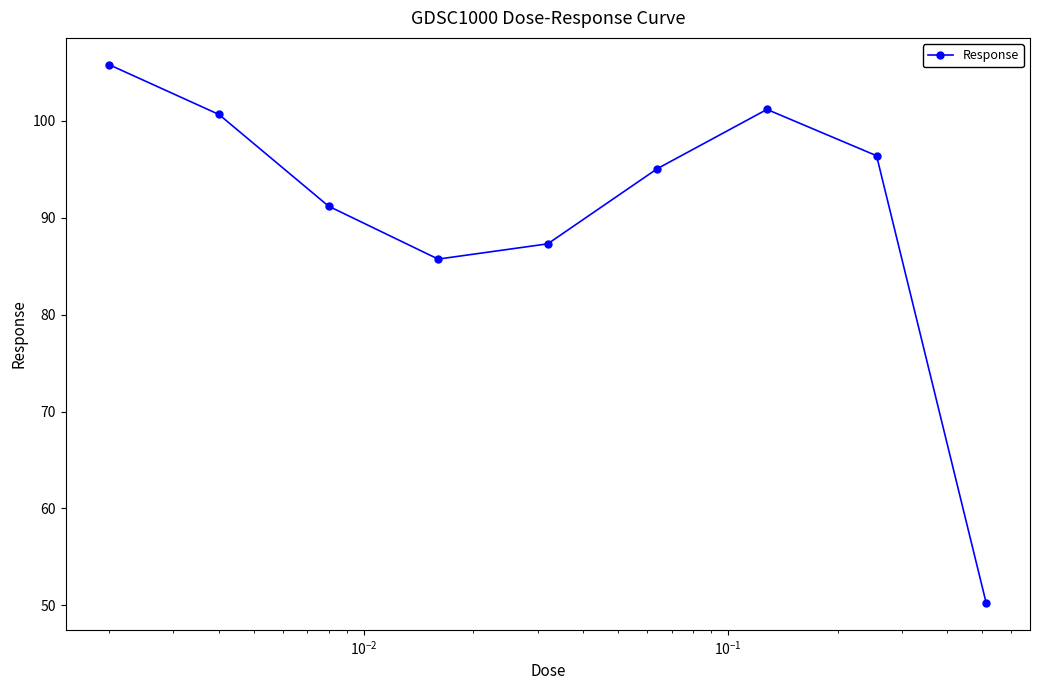

What is the maximum value shown in the chart?

105.8